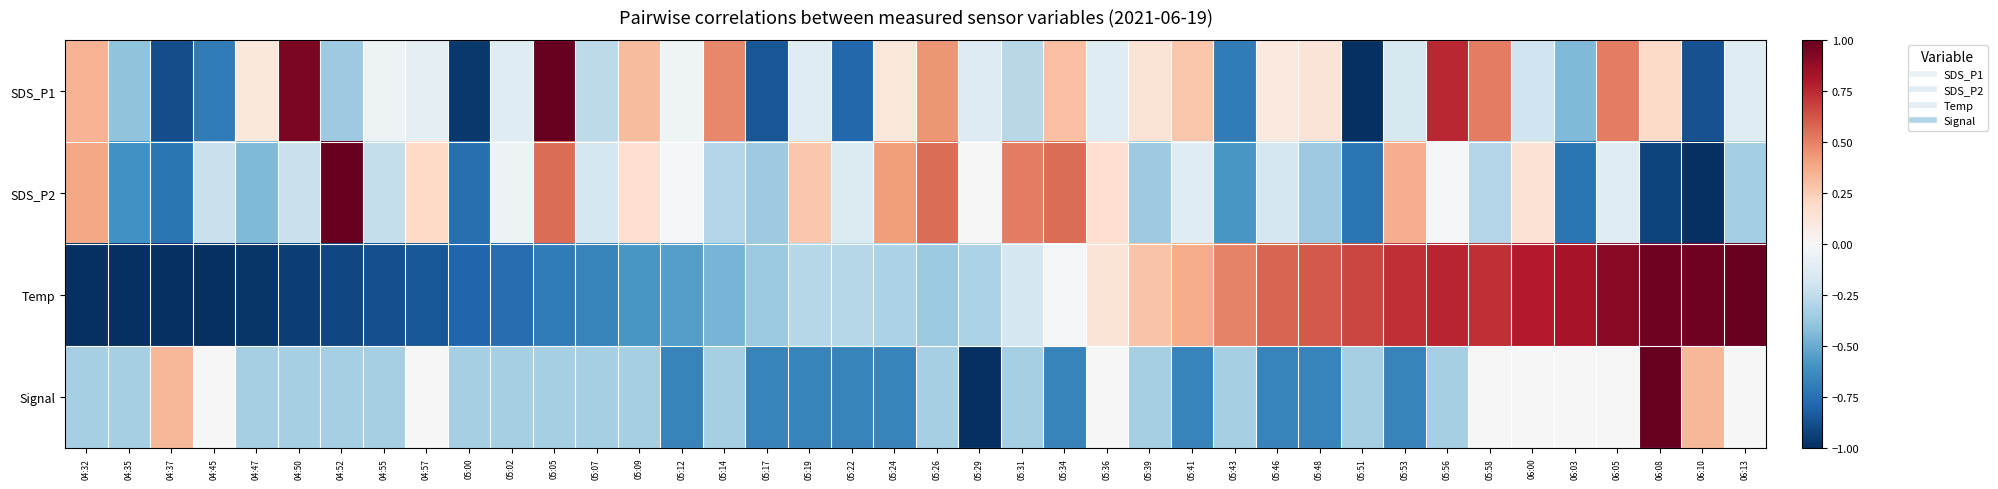

At which category is the sum across all series the highest?

06:05